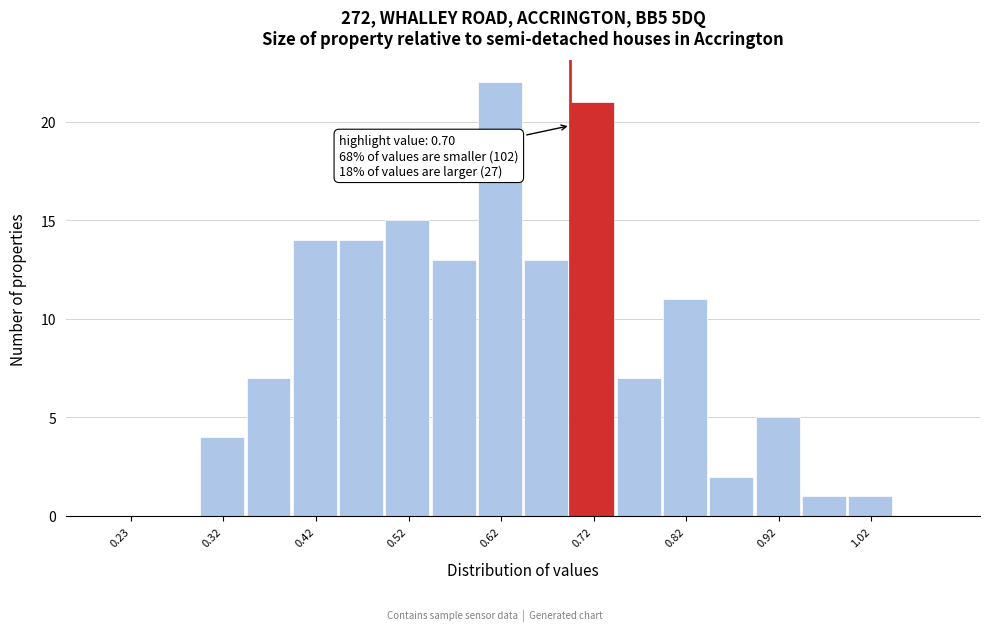

Which range on the x-axis has the tallest bar?

0.60 to 0.65